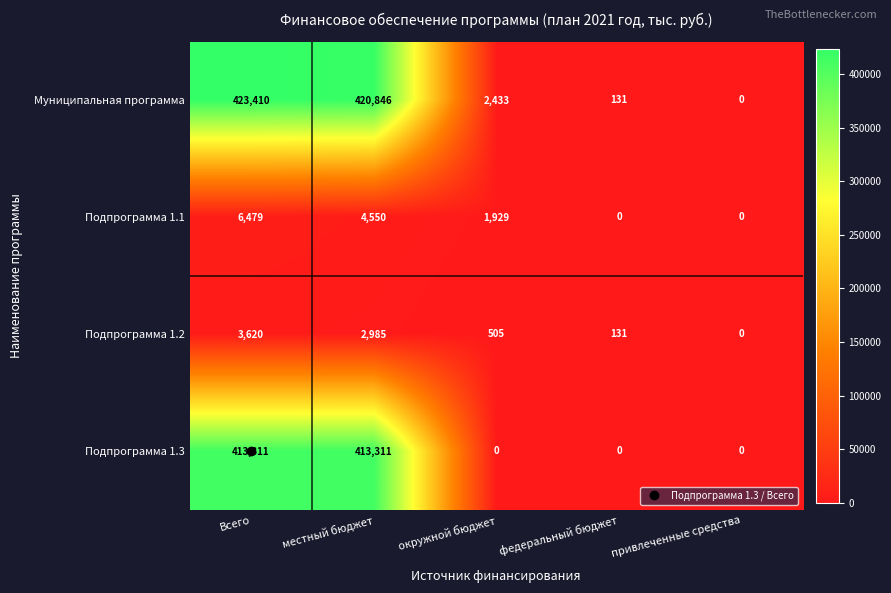

How many values in Подпрограмма 1.1 are above zero?

3